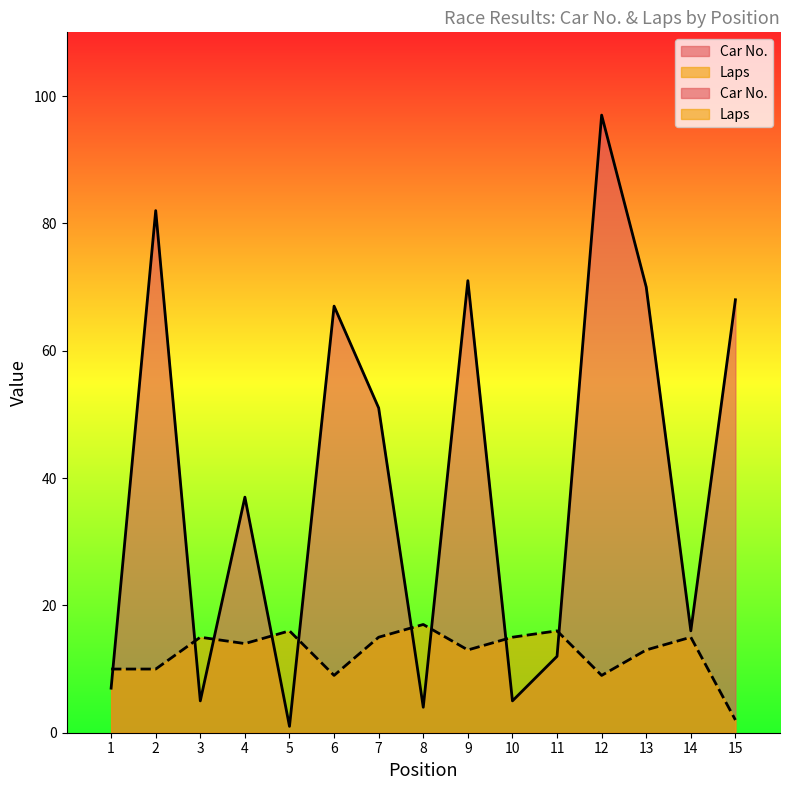

Where is Laps nearest to the value 9?

6